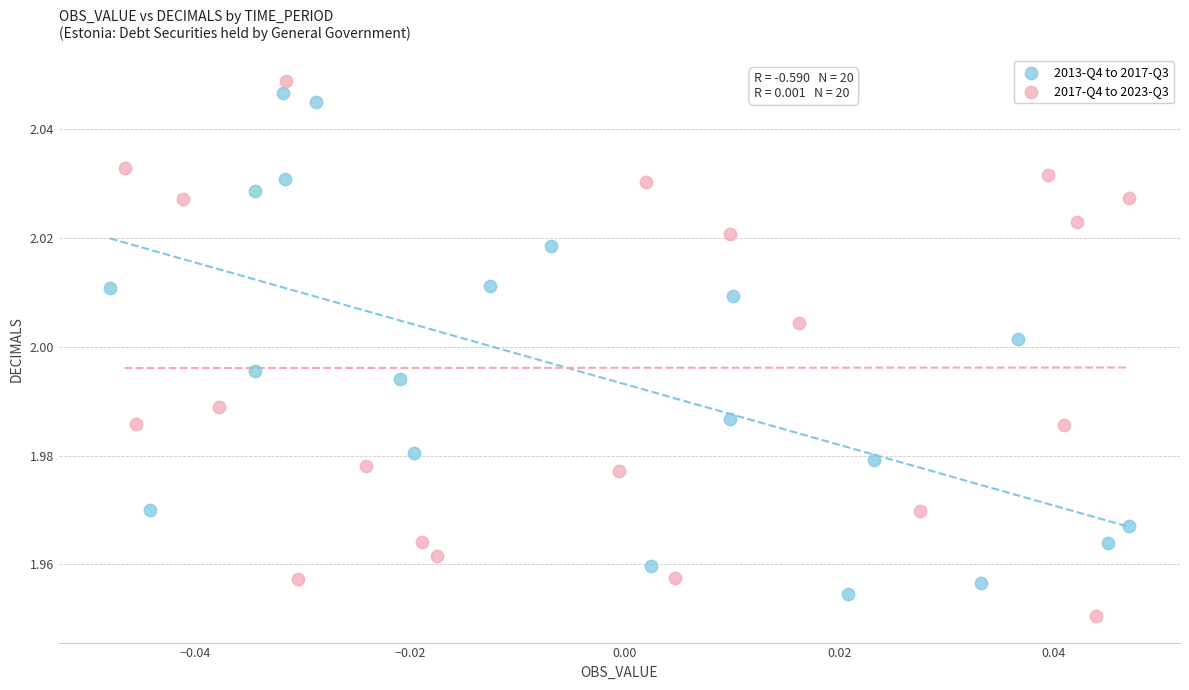

Which series reaches the maximum Y coordinate?

2017-Q4 to 2023-Q3